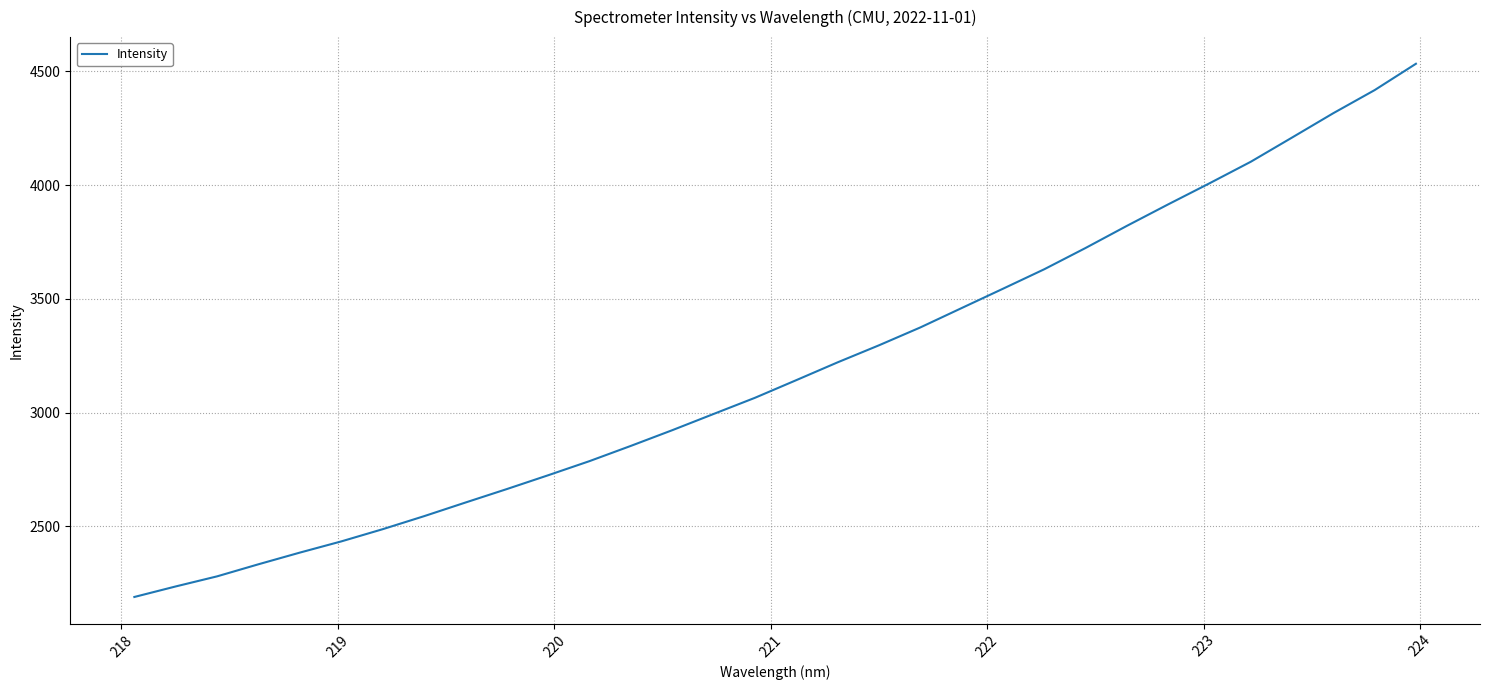

What is the difference between the maximum and minimum values?

2344.1